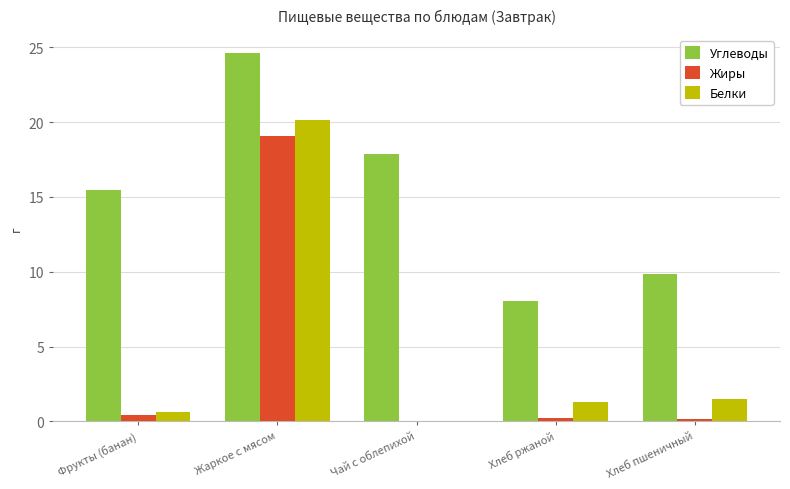

What is the sum of all Белки values?

23.6